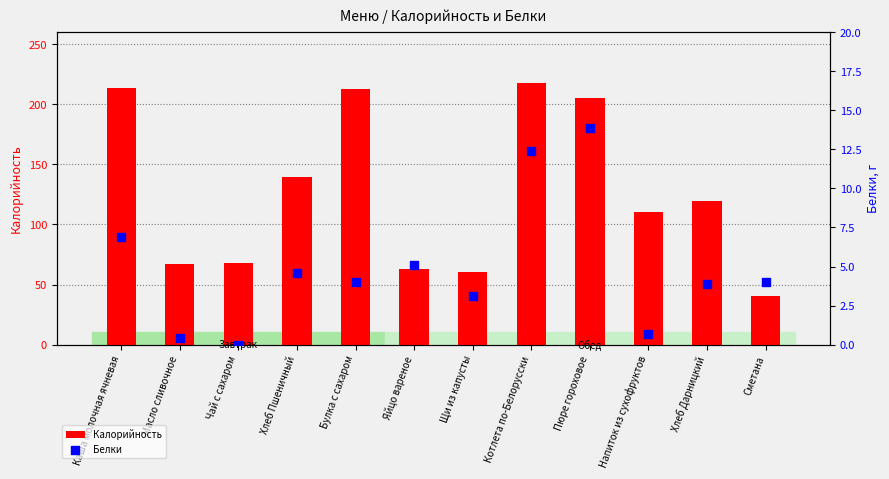

At which category is the sum across all series the highest?

Котлета по-Белорусски